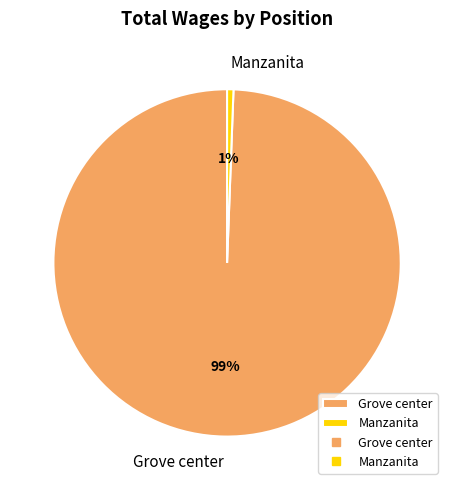

To the nearest percent, what percentage of the pie is Grove center?

99%